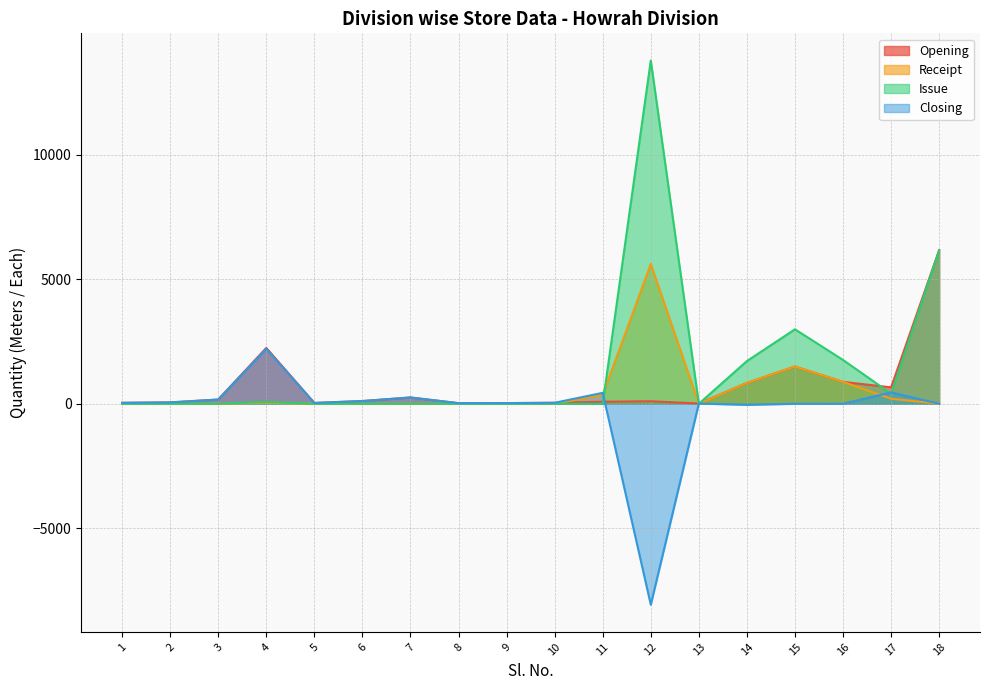

What are all the series names shown in the legend?

Opening, Receipt, Issue, Closing